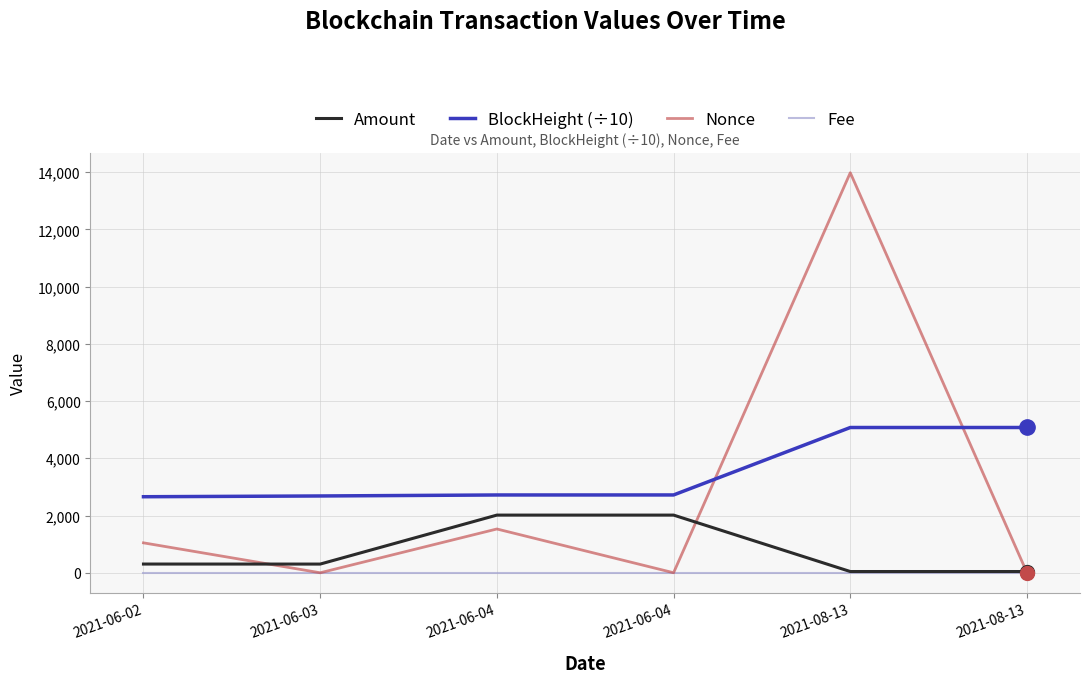

At which label does Amount reach its minimum?

2021-08-13